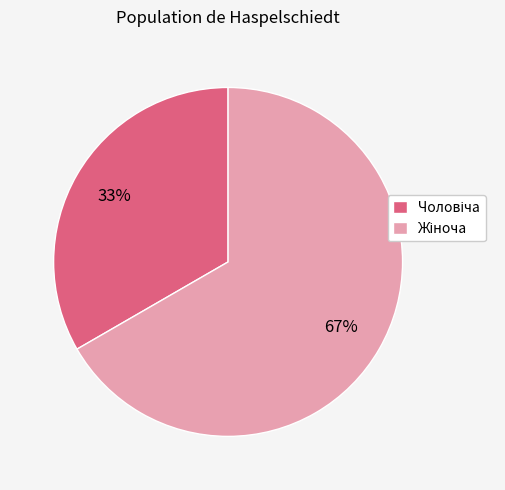

Is there a majority slice in this chart?

Yes